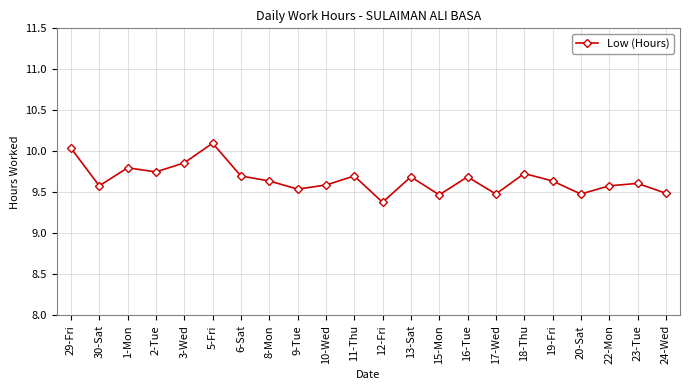

What is the label of the 12th point from the left?

12-Fri